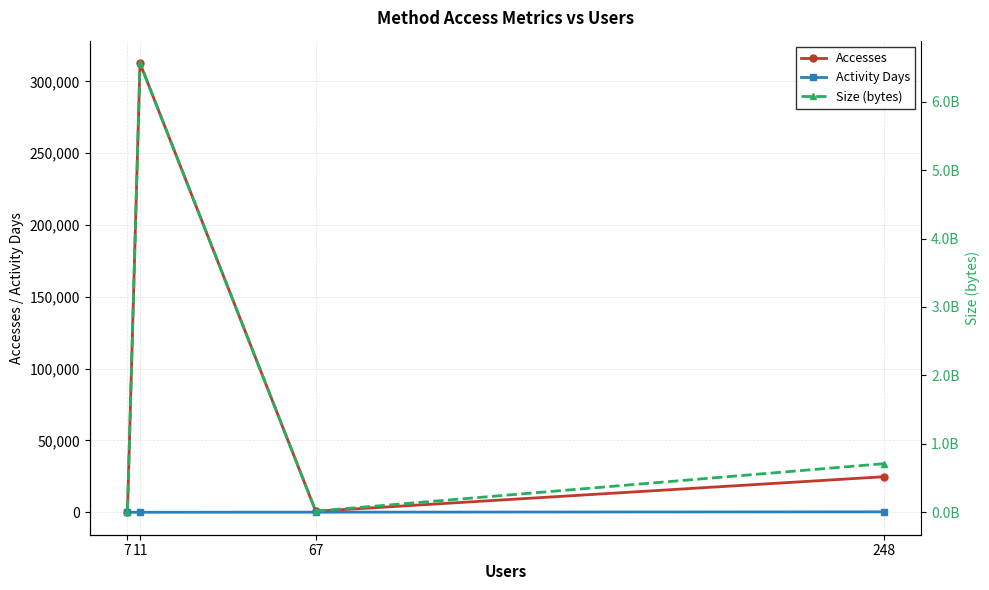

What is the difference between the Size (bytes) values at 7 and 11?

6561152205